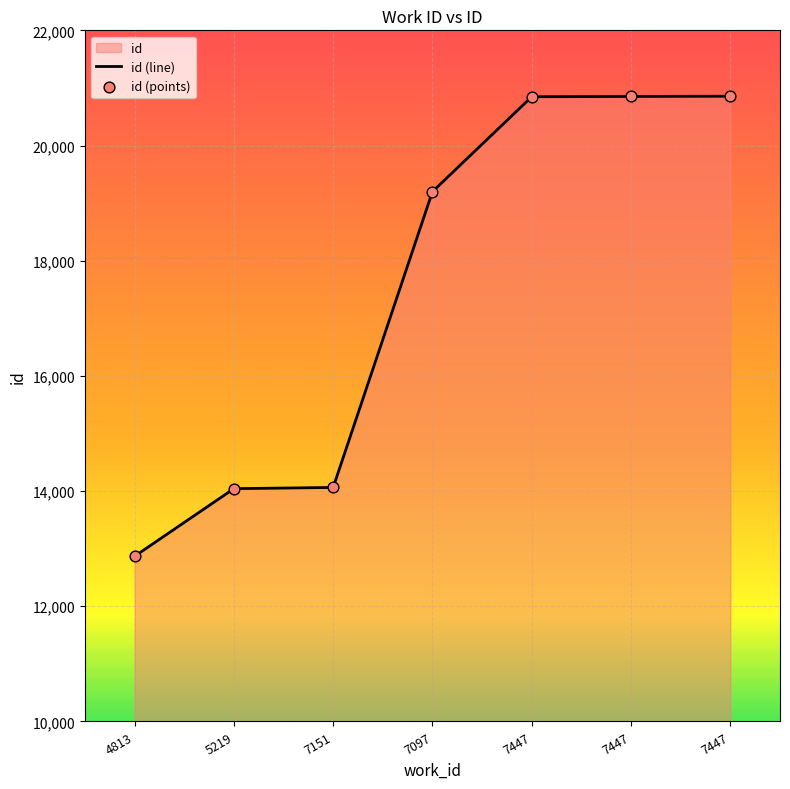

Approximately how many times larger is the value at 7097 compared to 7447?

0.9